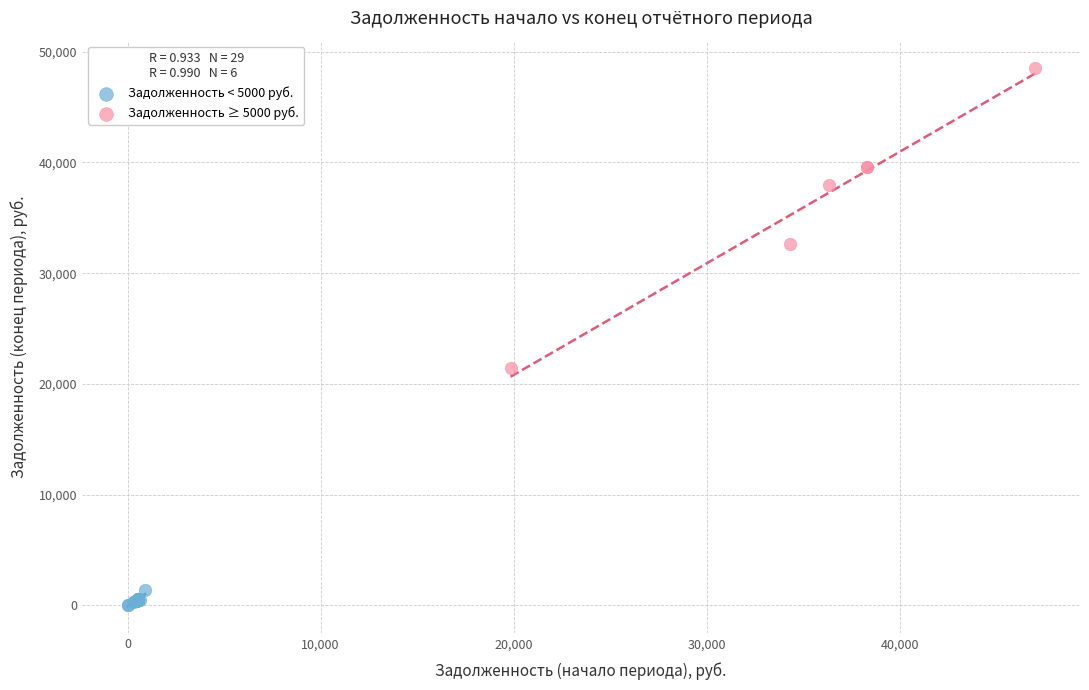

What are all the series names shown in the legend?

Задолженность < 5000 руб., Задолженность ≥ 5000 руб.